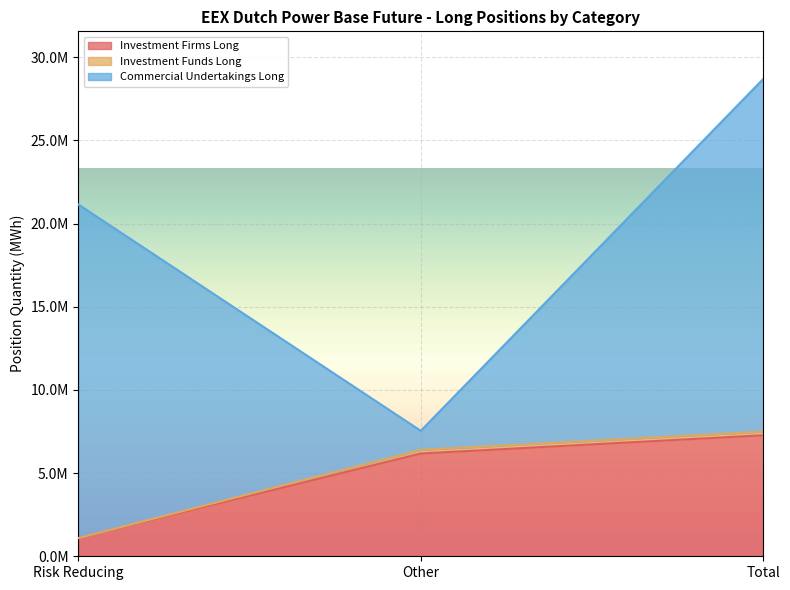

Between Risk Reducing and Total, which series saw the biggest shift?

Investment Firms or credit institutions Long